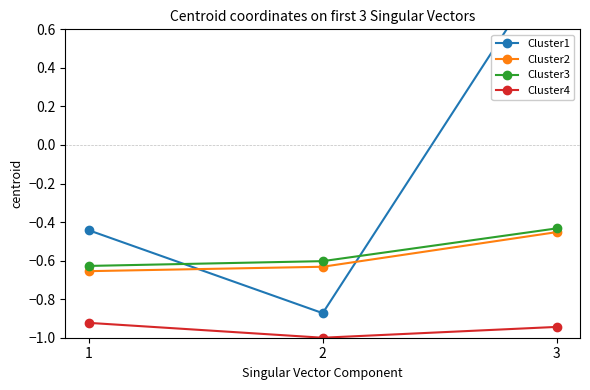

Reading left to right, list all the values displayed in this chart.

Cluster1: 1=-0.4	2=-0.9	3=1.0
Cluster2: 1=-0.7	2=-0.6	3=-0.5
Cluster3: 1=-0.6	2=-0.6	3=-0.4
Cluster4: 1=-0.9	2=-1.0	3=-0.9